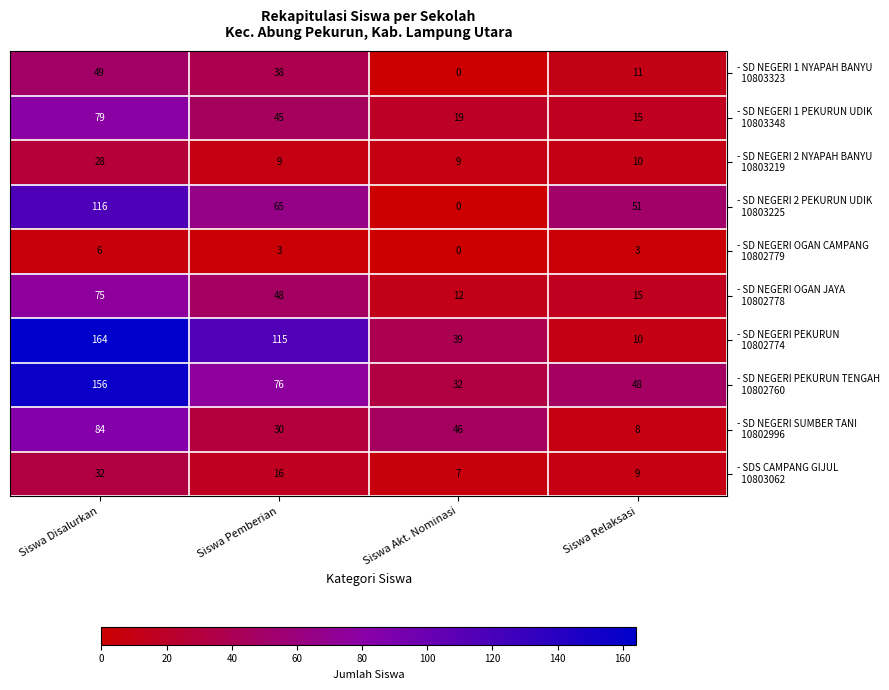

What is the total value across all series at Siswa Disalurkan?

789